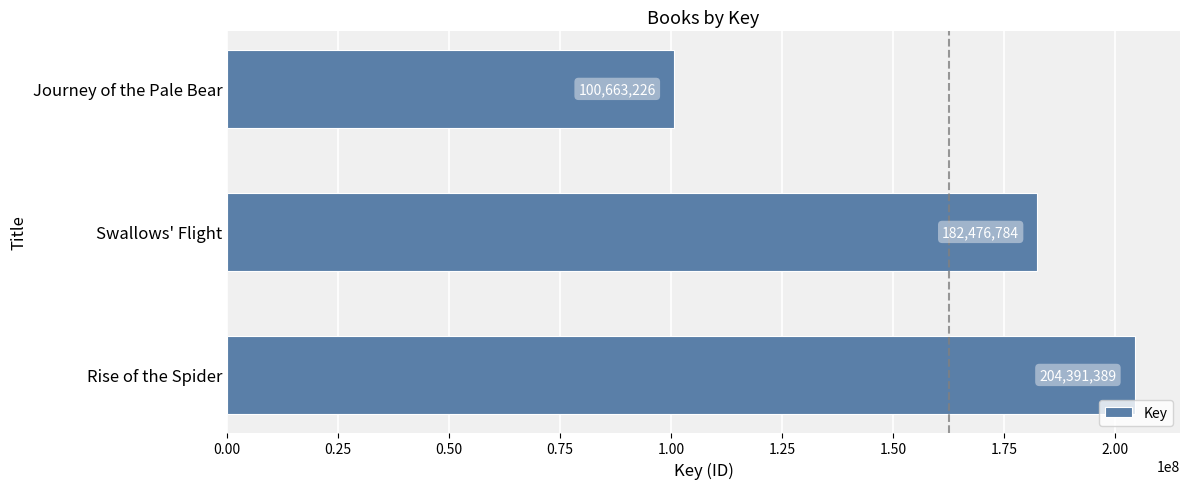

At which label is the value closest to 152527307?

Swallows' Flight